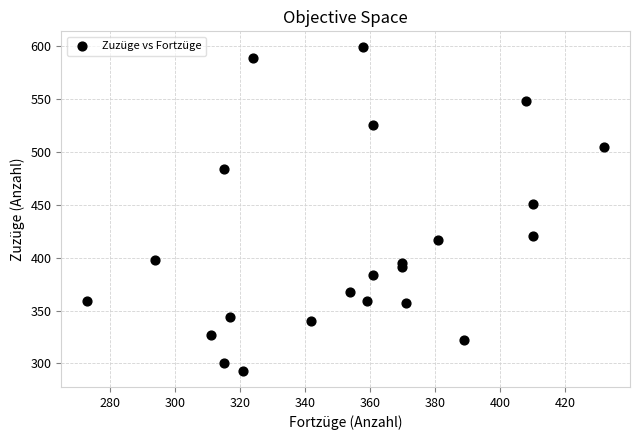

What is the range of X values (max minus min)?

159